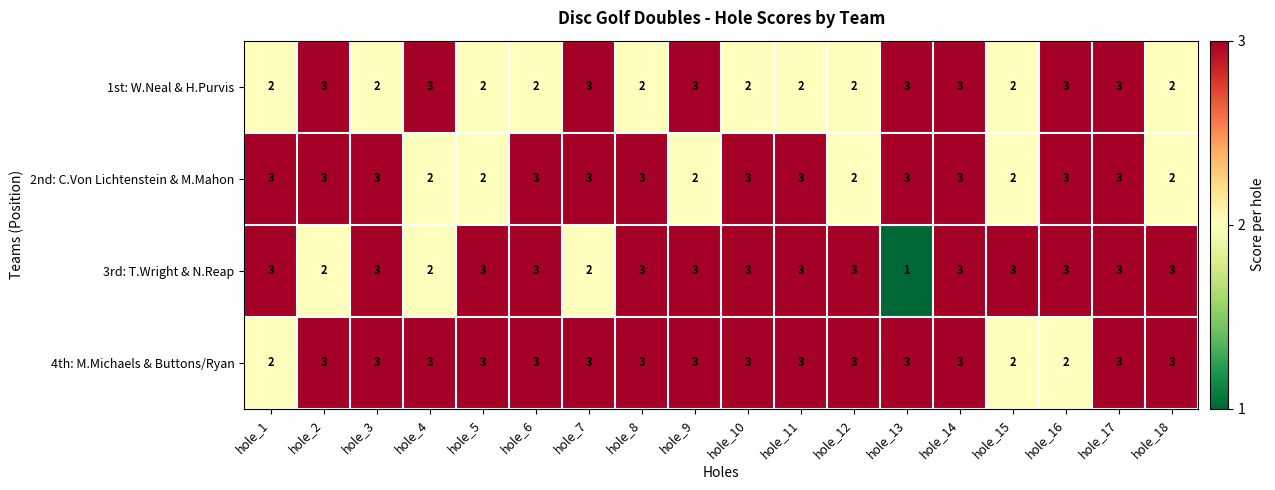

Which series has the widest spread of values?

3rd: T.Wright & N.Reap